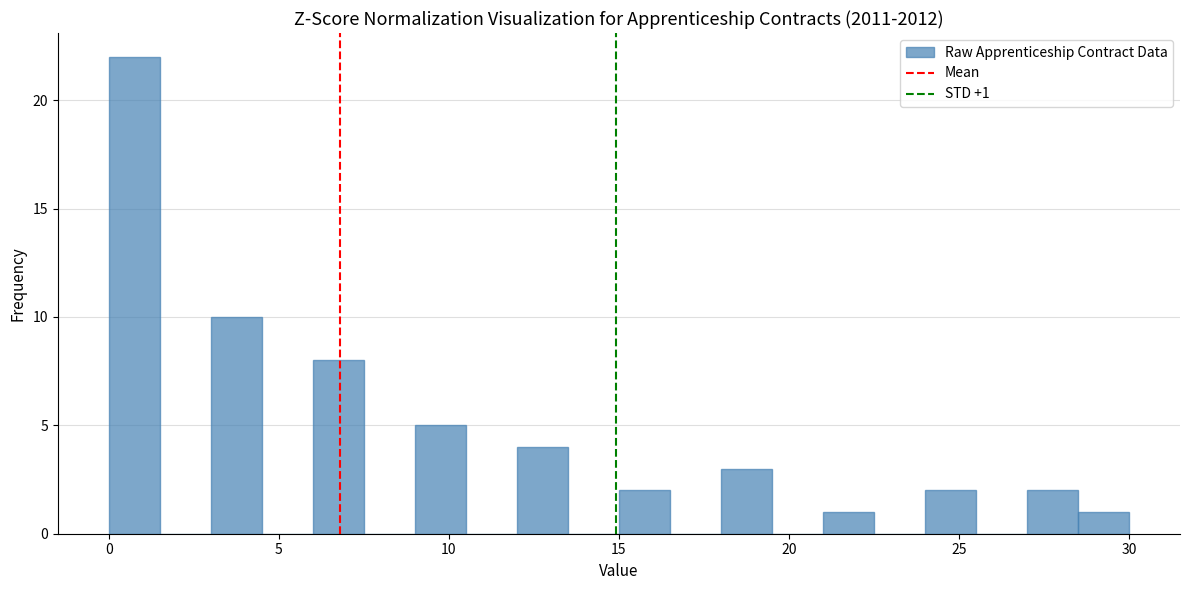

Around what value on the x-axis is the tallest bar? Give the approximate position of its centre, as read against the axis.

1.0